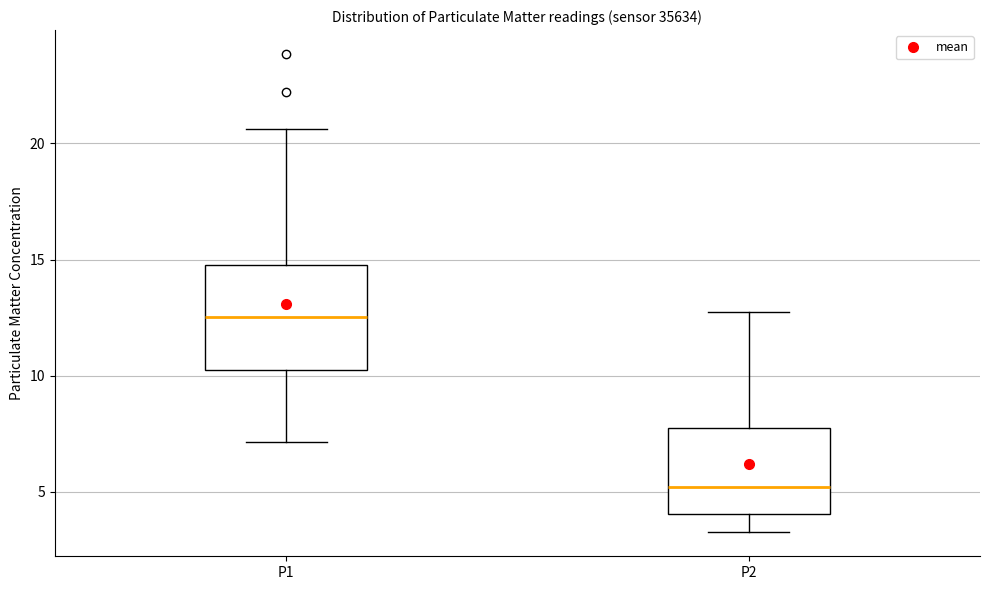

Which box has the highest median line?

P1